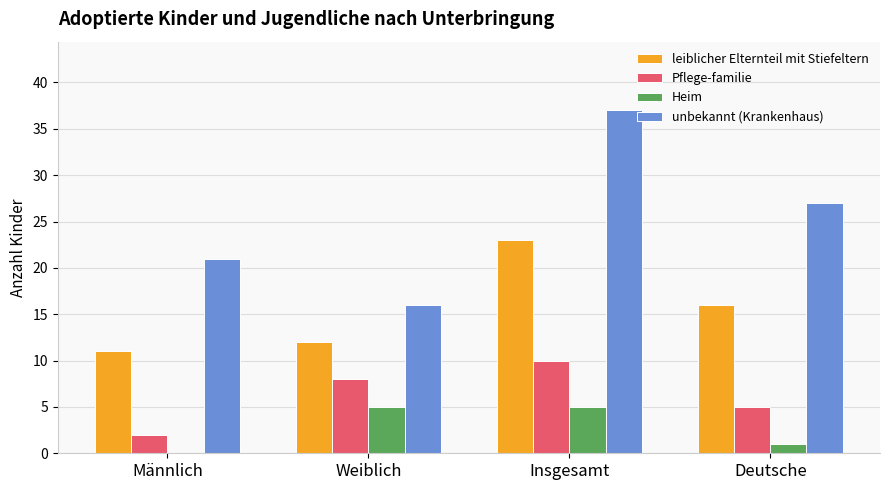

The value of leiblicher Elternteil mit Stiefeltern at Insgesamt is 23. True or false?

True